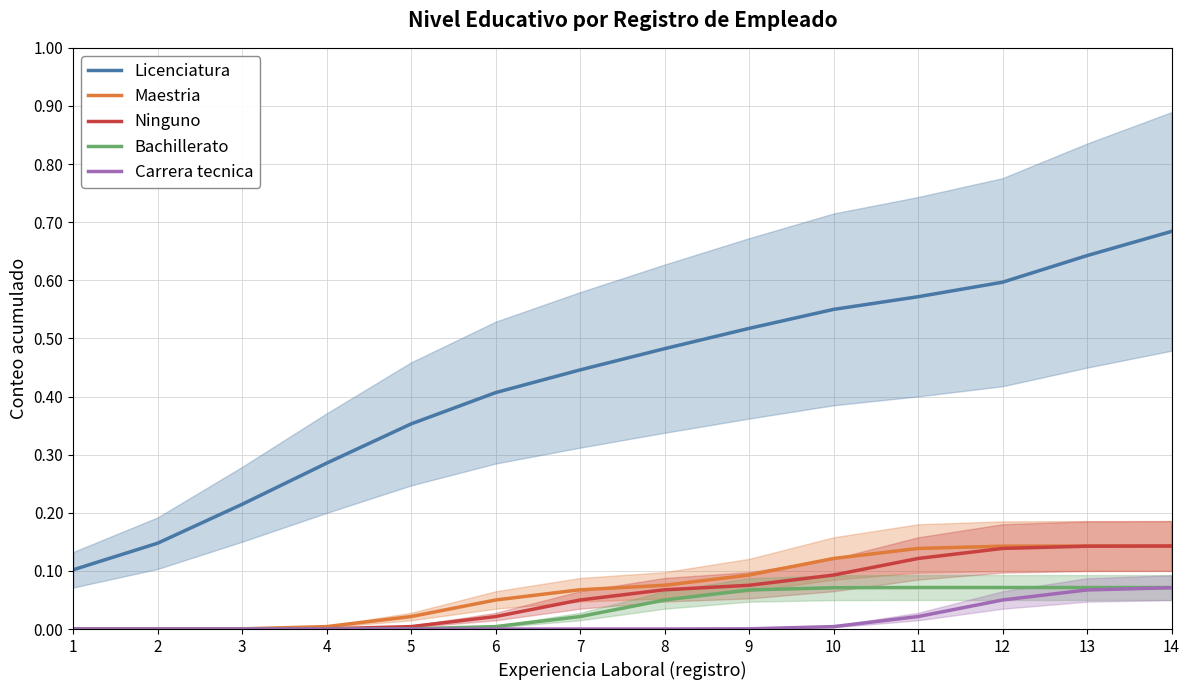

How many values in Carrera tecnica are above zero?

7